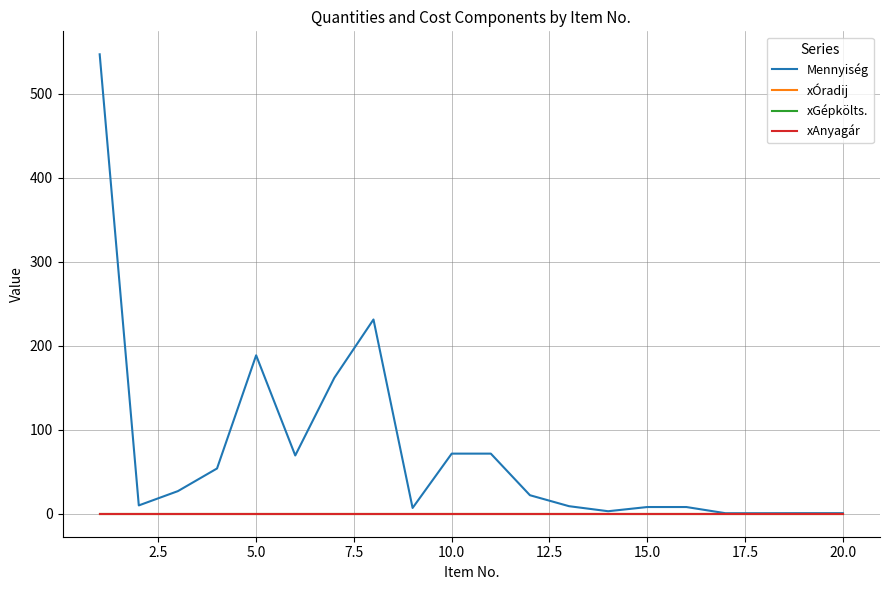

Does the chart have visible grid lines?

Yes